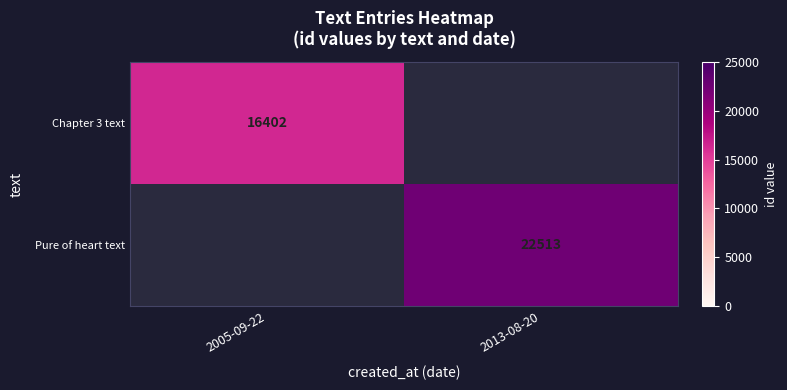

The Pure of heart text series shows 11983.3 at 2013-08-20. True or false?

False